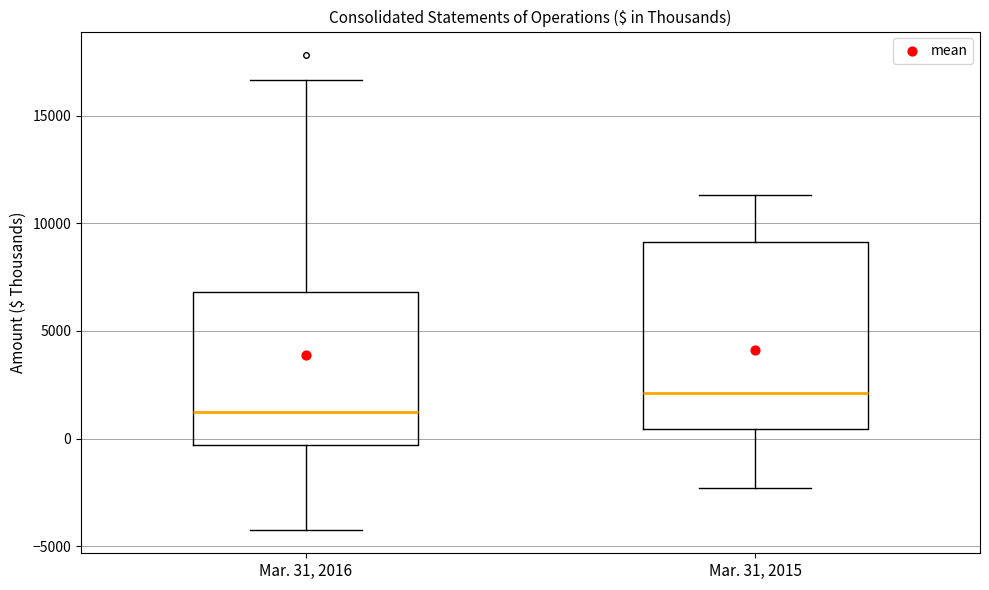

Where is the lower edge of the box for Mar. 31, 2015 on the y-axis? The values are not printed on the chart, so give them approximately, as read against the axis.

500